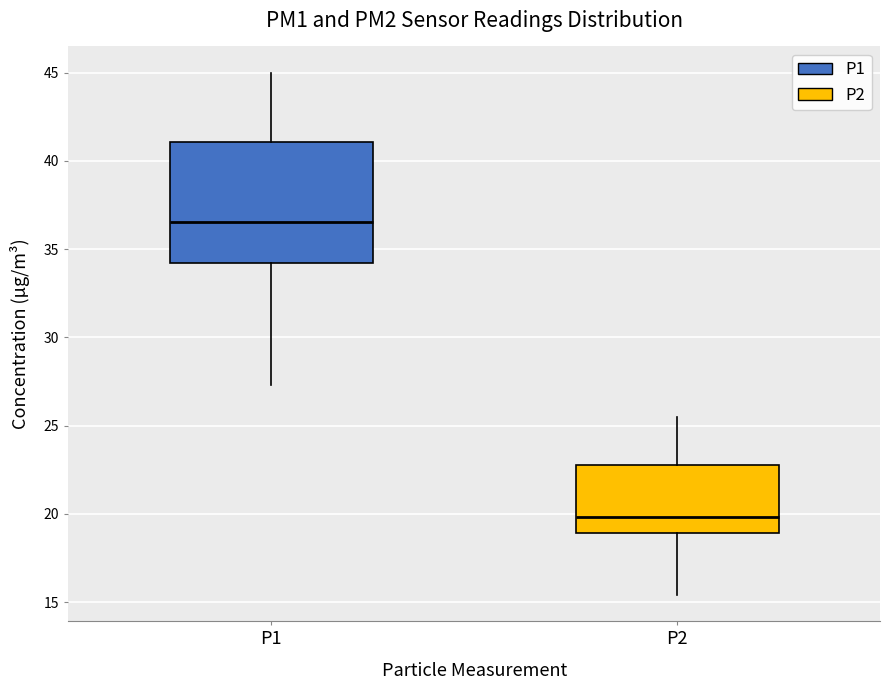

Reading left to right, read every box against the y-axis: the position of its median line, the range the box covers, and the ends of its whiskers. The values are not printed on the chart, so give them approximately, as read against the axis.

P1: median 36.5, box 34.0 to 41.0, whiskers 27.5 to 45.0
P2: median 20.0, box 19.0 to 23.0, whiskers 15.5 to 25.5